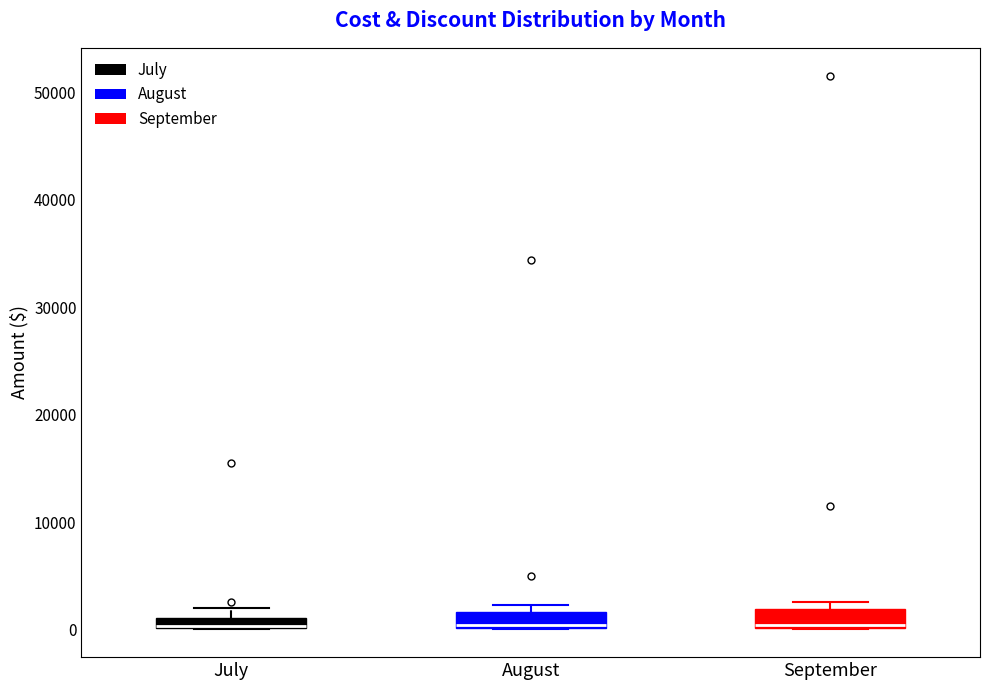

Where is the upper edge of the box for September on the y-axis? The values are not printed on the chart, so give them approximately, as read against the axis.

2000